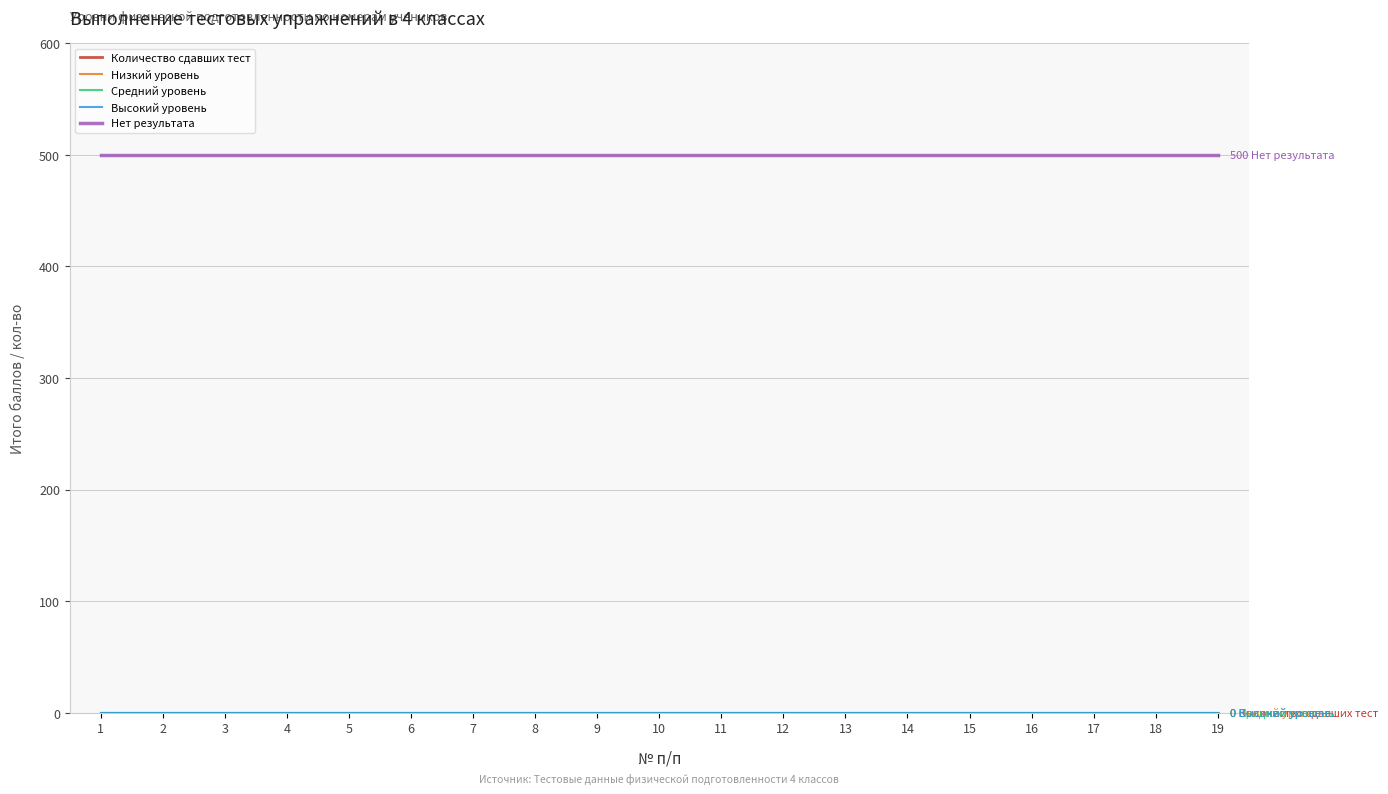

True or false: Количество сдавших тест has more than 0 interior local peaks.

False